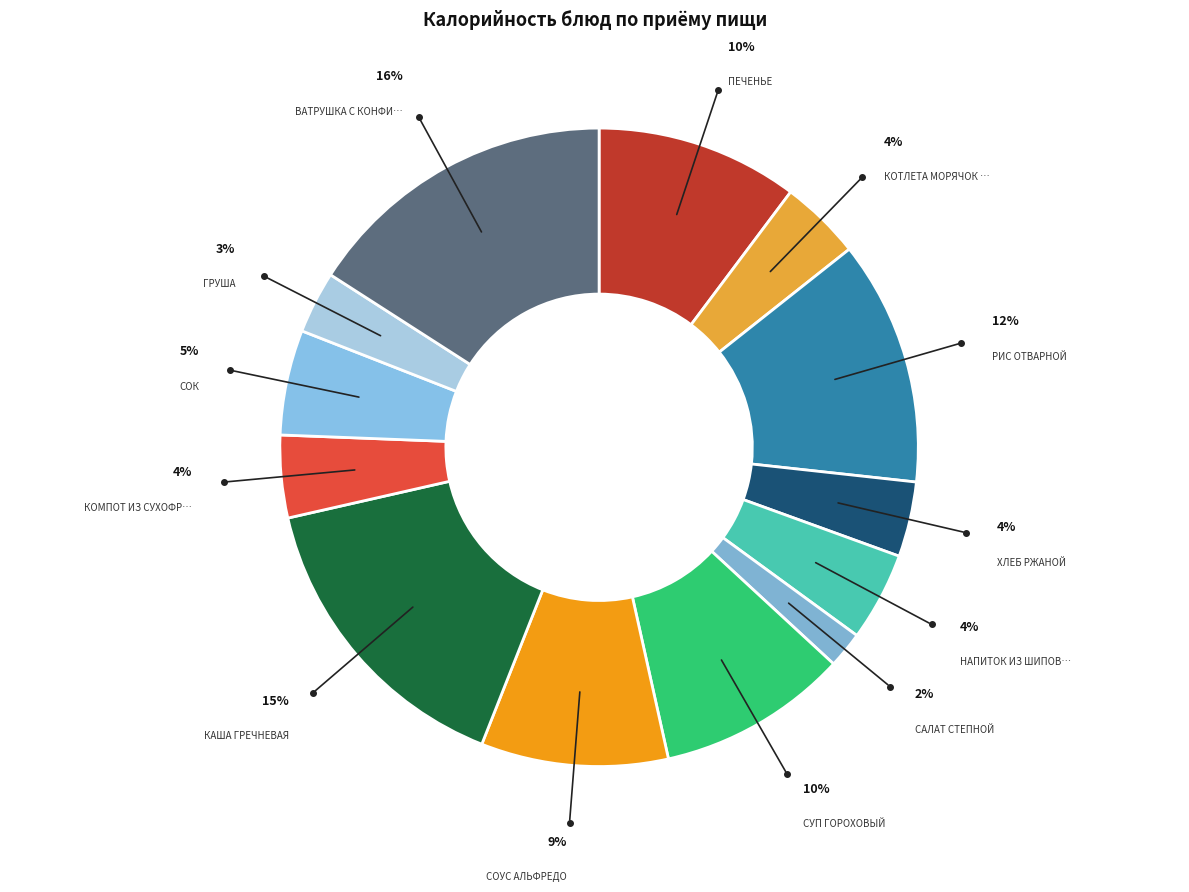

To the nearest percent, what is the difference between the largest and smallest slice percentages?

14%